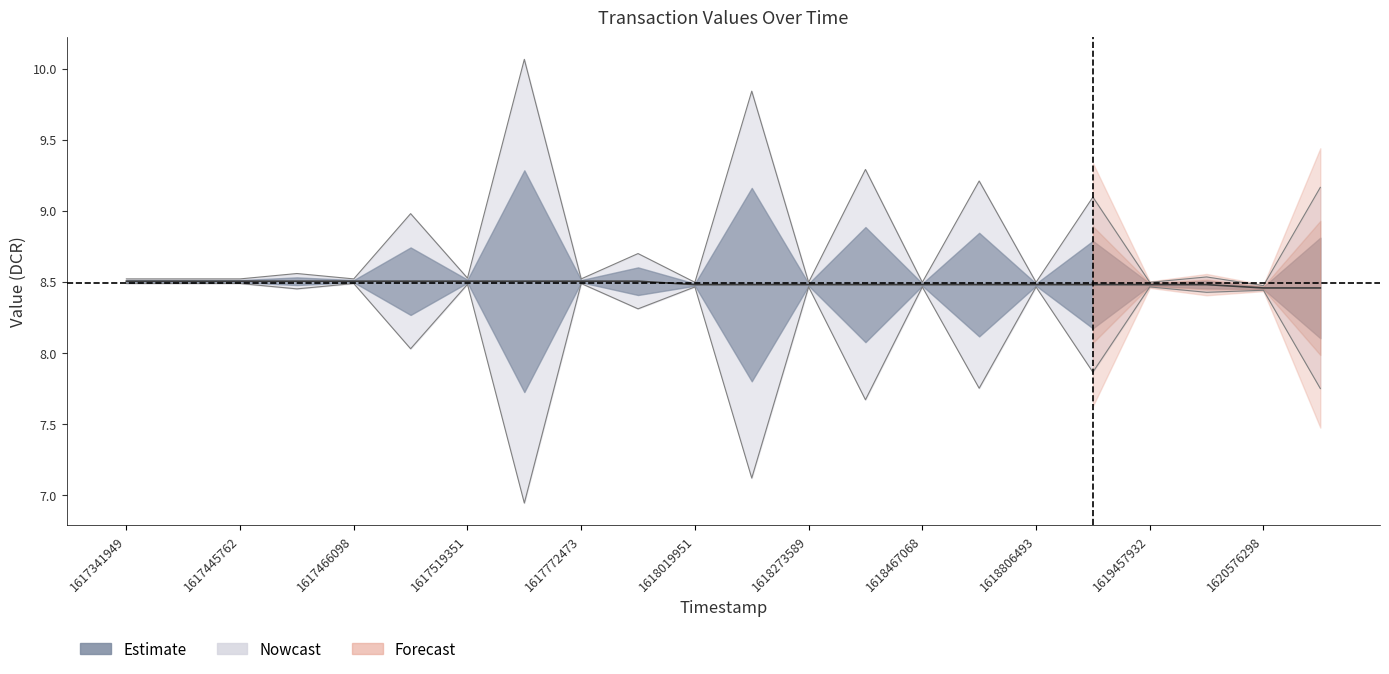

At which category is the sum across all series the highest?

1617341949